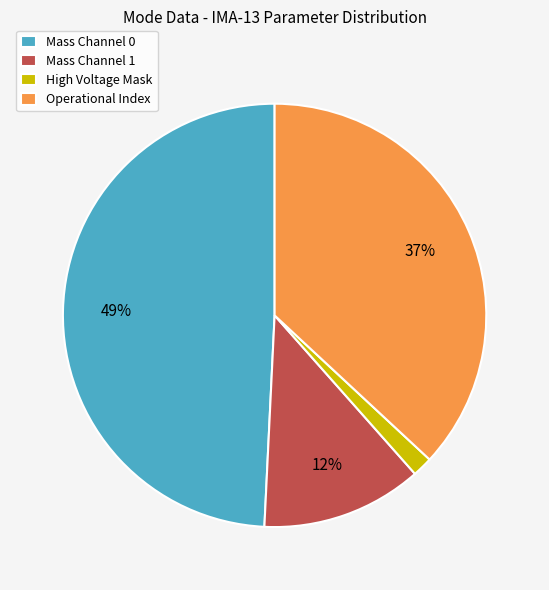

Does Operational Index account for over 50% of the chart?

No